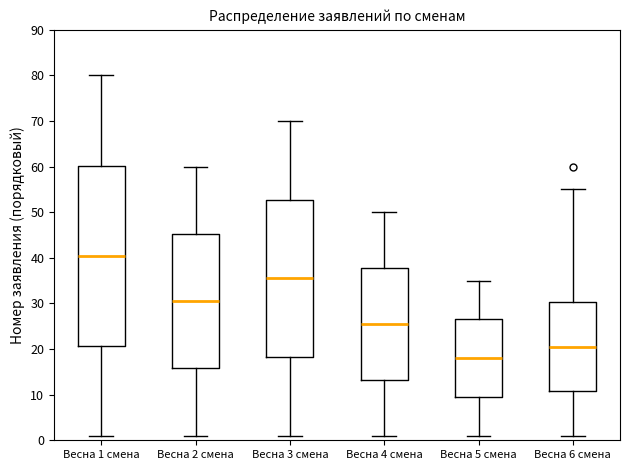

Reading left to right, transcribe this box plot: for each box, give where its median line is, the range the box spans, and where its two whiskers end, as read against the y-axis. The values are not printed on the chart, so give them approximately, as read against the axis.

Весна 1 смена: median 41, box 21 to 60, whiskers 1 to 80
Весна 2 смена: median 31, box 16 to 45, whiskers 1 to 60
Весна 3 смена: median 36, box 18 to 53, whiskers 1 to 70
Весна 4 смена: median 26, box 13 to 38, whiskers 1 to 50
Весна 5 смена: median 18, box 10 to 27, whiskers 1 to 35
Весна 6 смена: median 21, box 11 to 30, whiskers 1 to 55